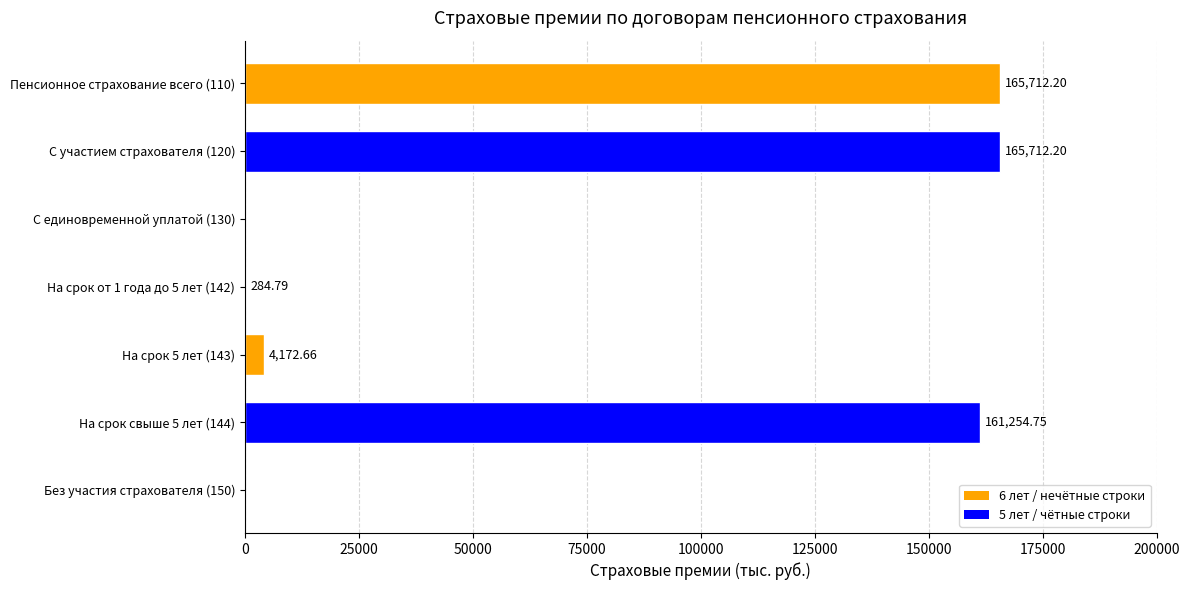

Approximately how many times larger is the value at На срок свыше 5 лет (144) compared to Пенсионное страхование всего (110)?

1.0